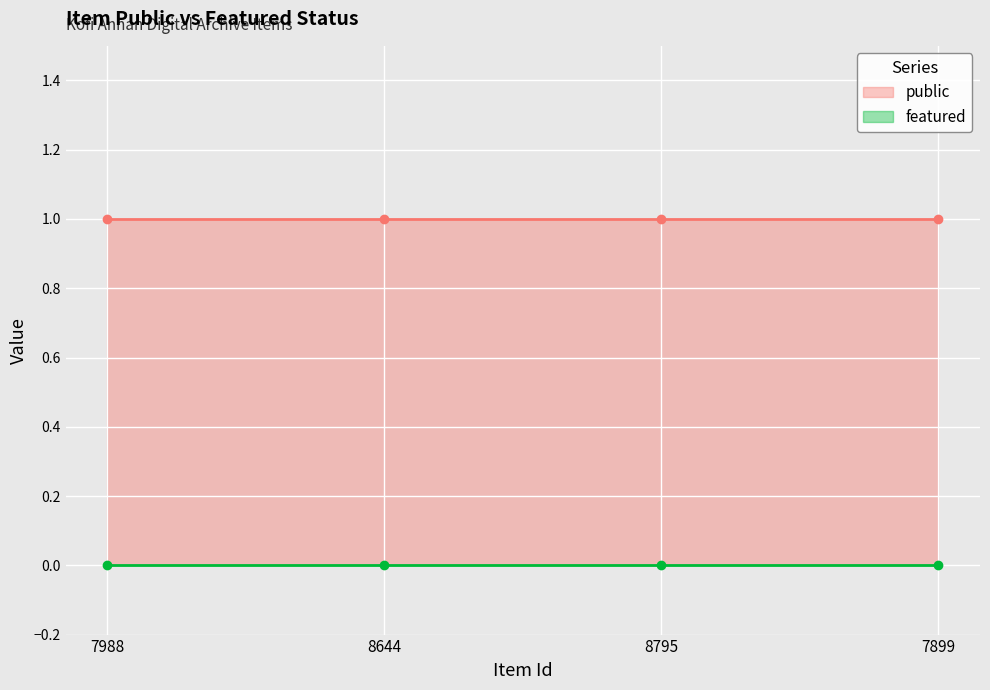

How many data points does each series have?

4